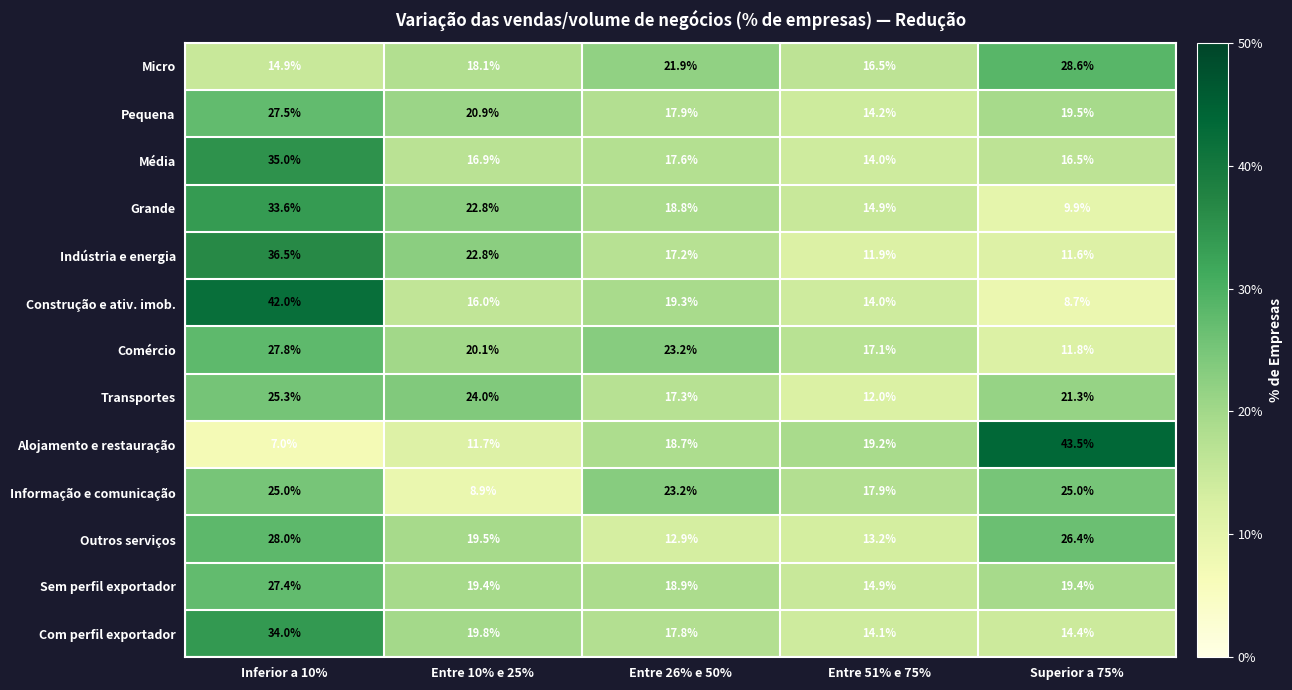

What is the difference between the highest and lowest values at Entre 10% e 25%?

15.1